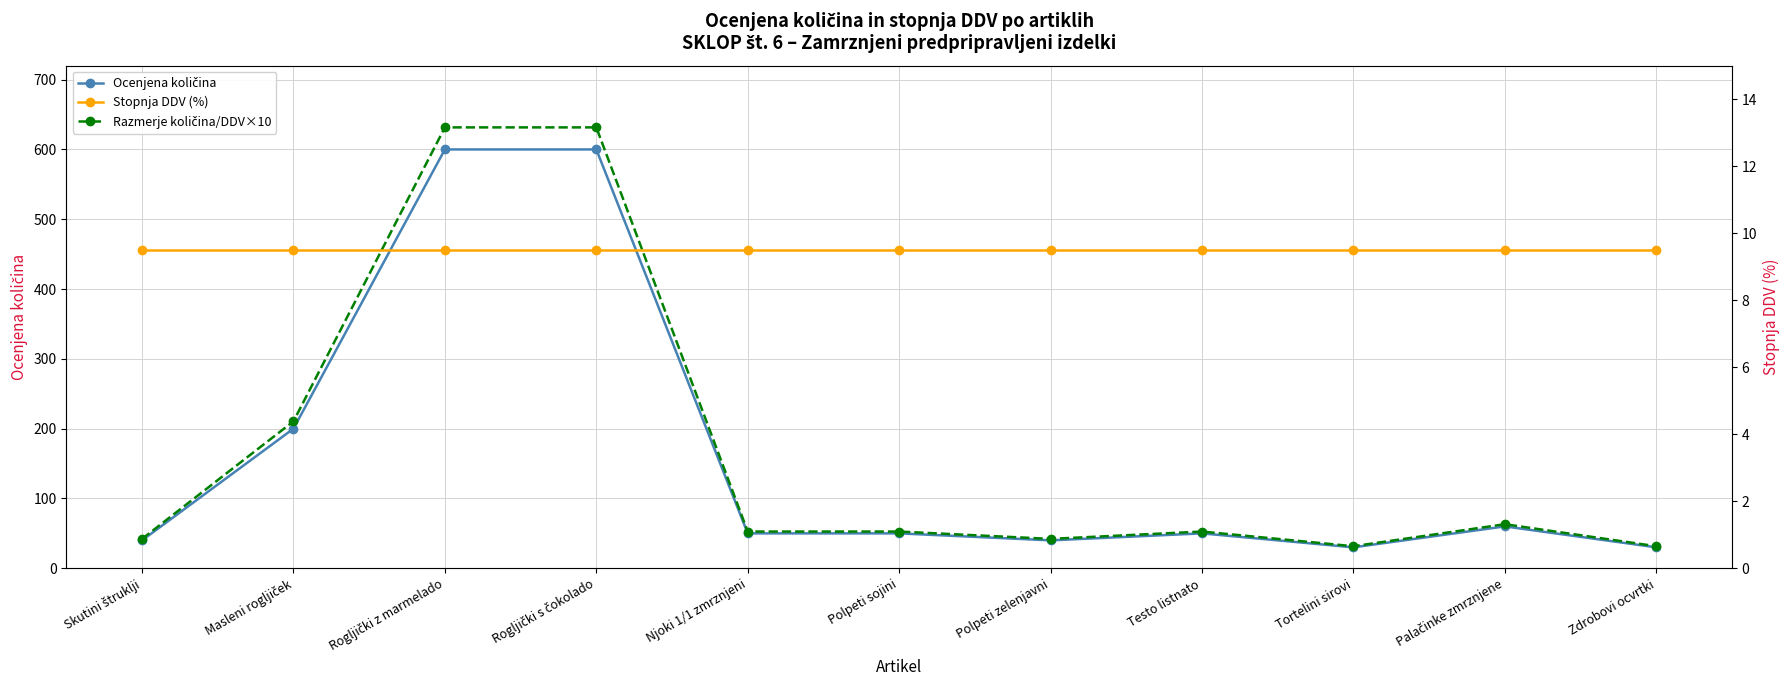

Is the value of Stopnja DDV (%) at Tortelini sirovi greater than the value of Ocenjena količina at Skutini štruklji?

No